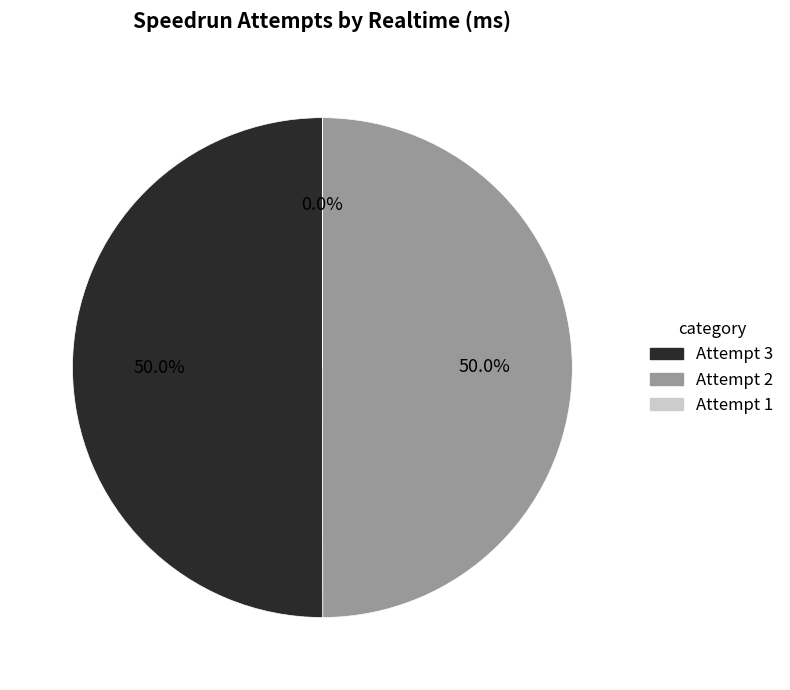

What portion of the pie excludes Attempt 3?

50.0%